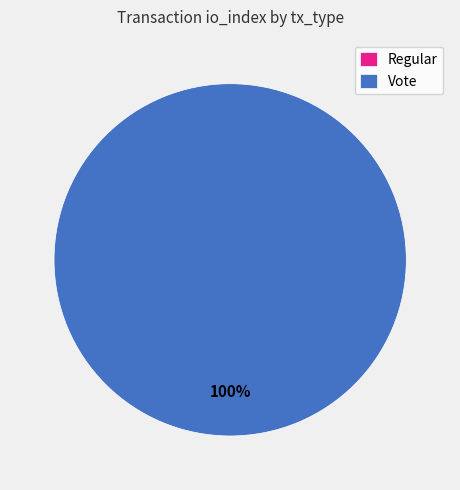

What is the change in value from Regular to Vote?

+2